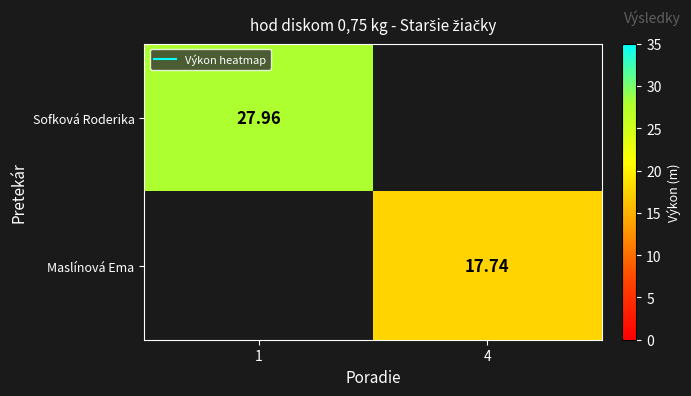

At which category does the chart reach its peak across all series?

1